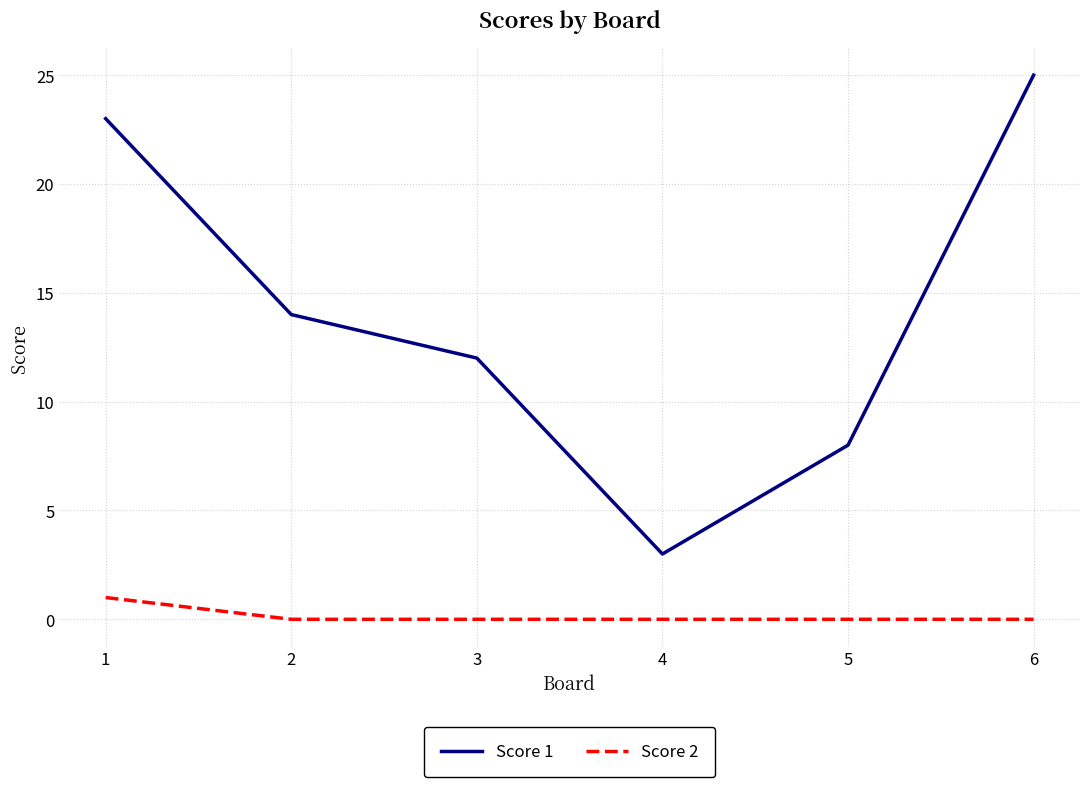

What is the difference between the second highest and second lowest values in the Score 1 series?

15